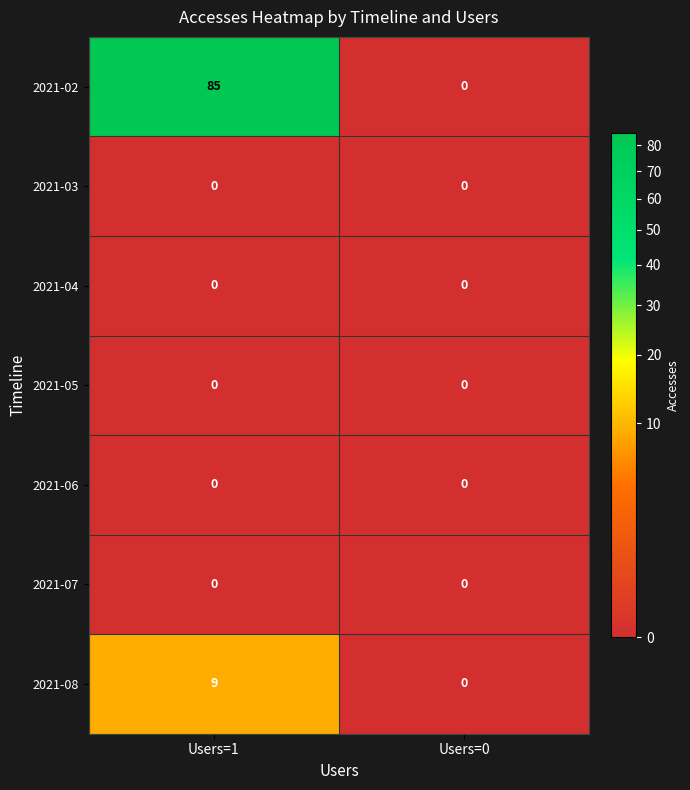

Rank the categories by 2021-08 value from lowest to highest.

Users=0, Users=1